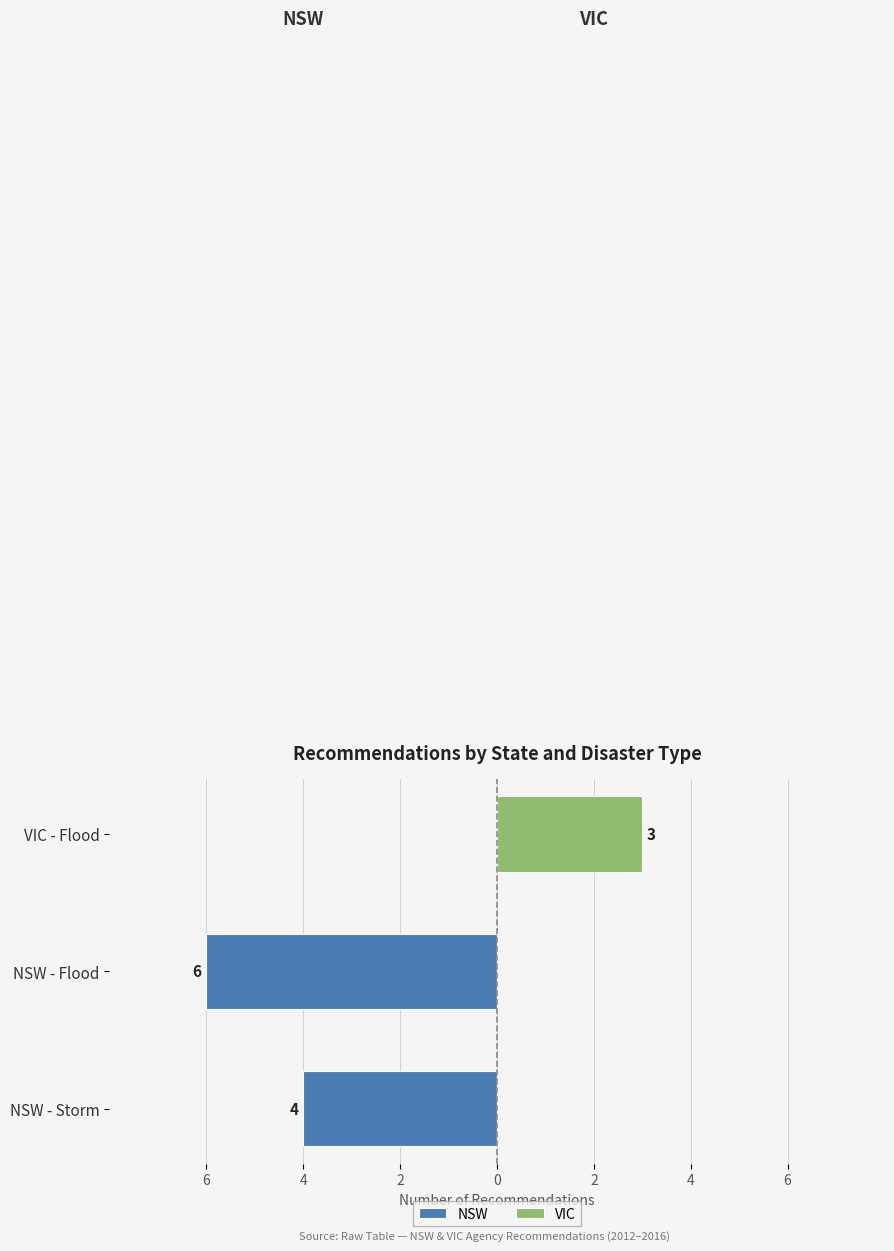

Is it true that VIC equals 0 at NSW - Flood?

True